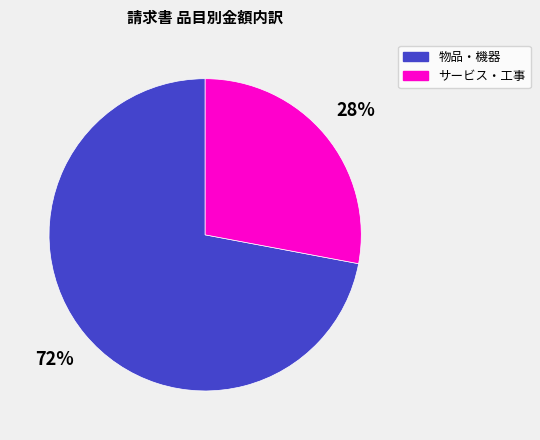

How many slices are in this pie chart?

2